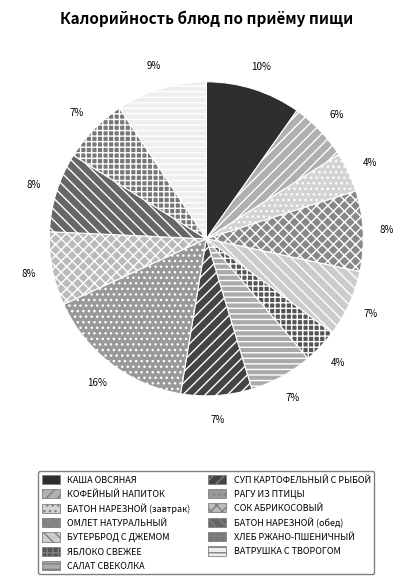

What percentage is the БАТОН НАРЕЗНОЙ (завтрак) slice, to the nearest percent?

4%